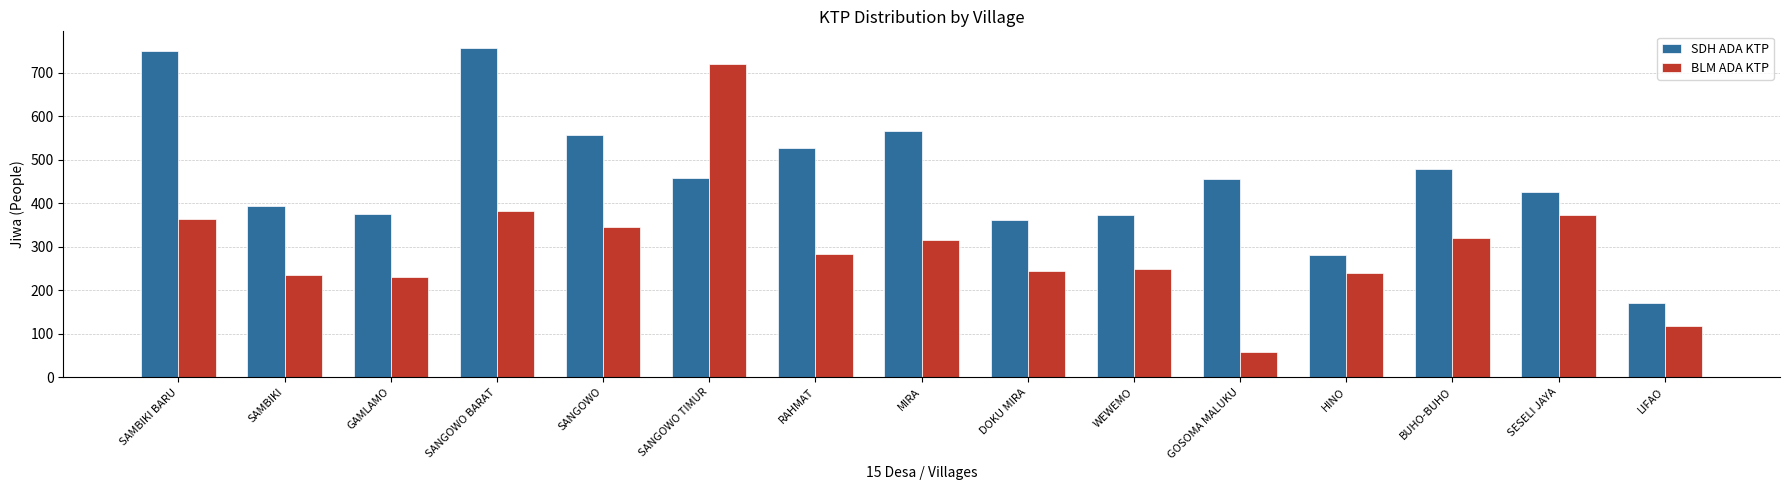

What is the value of the SDH ADA KTP bar at the 15th from the left?

171